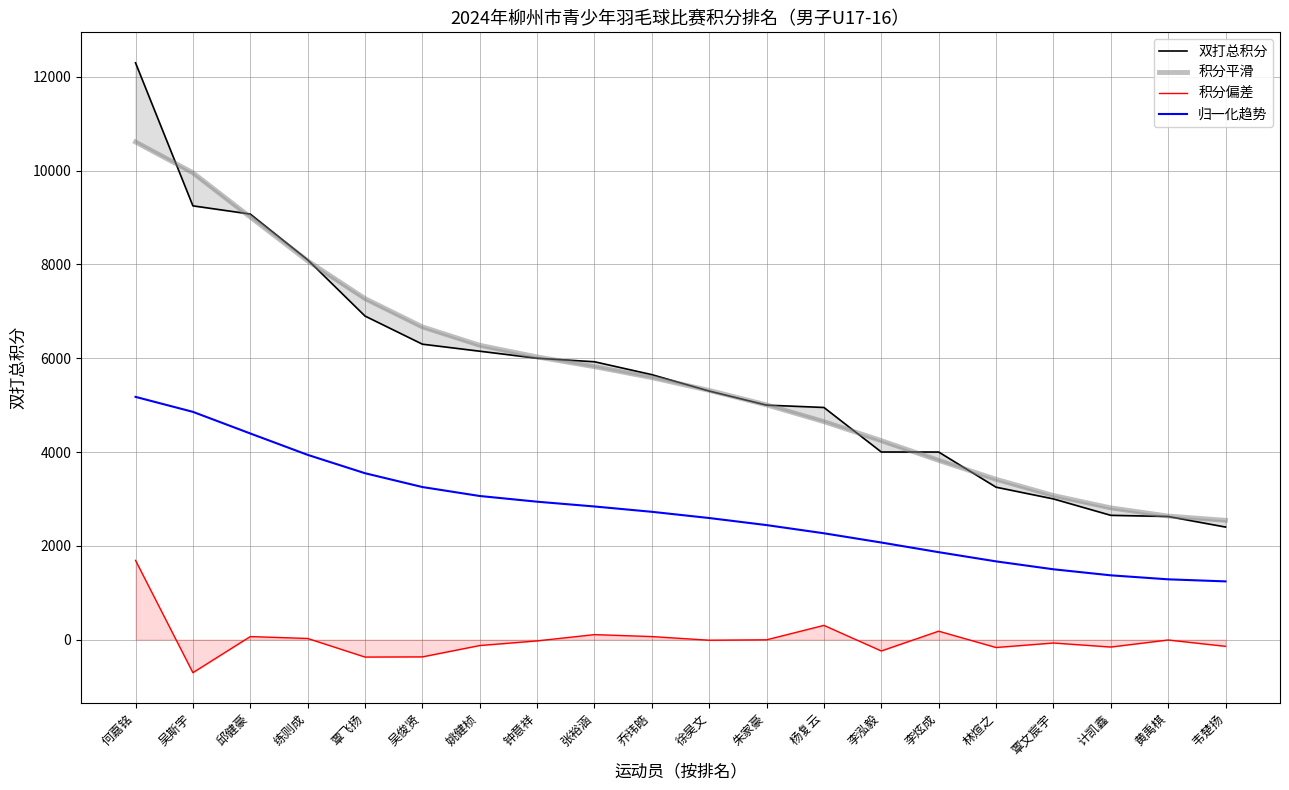

Rank the series by their maximum value, from highest to lowest.

双打总积分, 积分平滑, 归一化趋势, 积分偏差